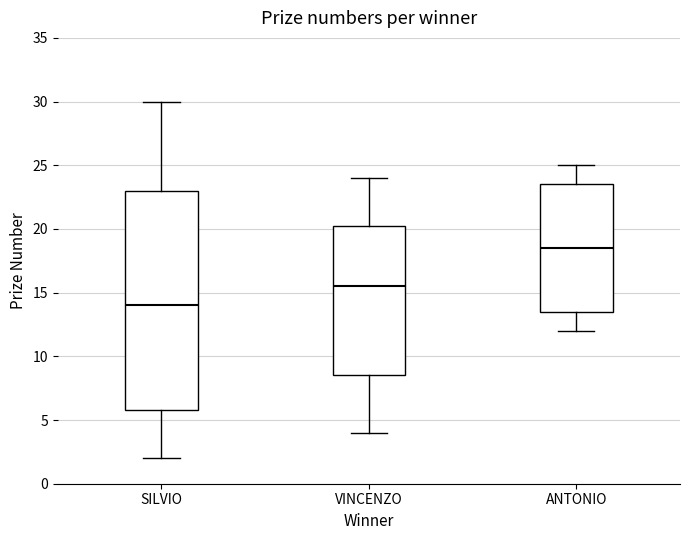

Where is the lower edge of the box for SILVIO on the y-axis? The values are not printed on the chart, so give them approximately, as read against the axis.

6.0